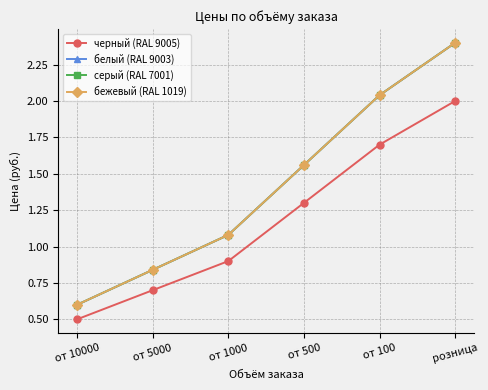

Reading right to left, extract all data points from this chart.

черный (RAL 9005): 2.0	1.7	1.3	0.9	0.7	0.5
белый (RAL 9003): 2.4	2.0	1.6	1.1	0.8	0.6
серый (RAL 7001): 2.4	2.0	1.6	1.1	0.8	0.6
бежевый (RAL 1019): 2.4	2.0	1.6	1.1	0.8	0.6